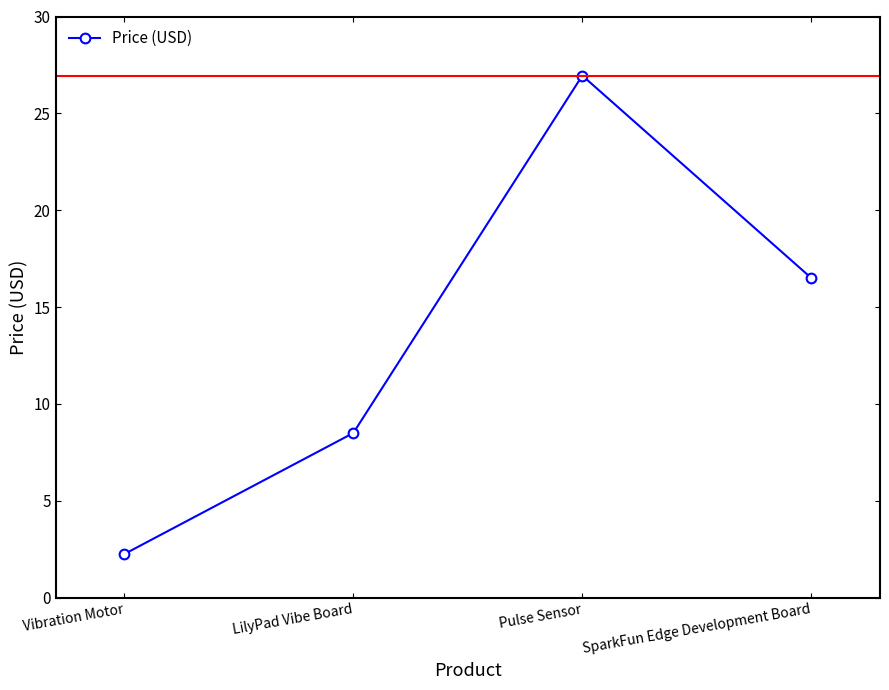

What position from the right is Pulse Sensor?

2